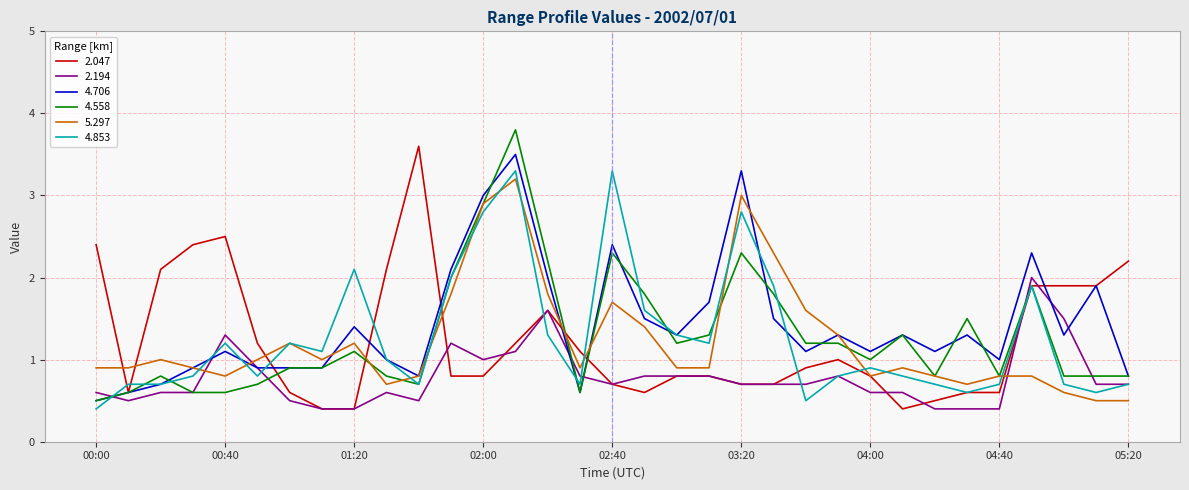

Which series ends up on top after the final intersection of 5.297 and 2.194?

2.194